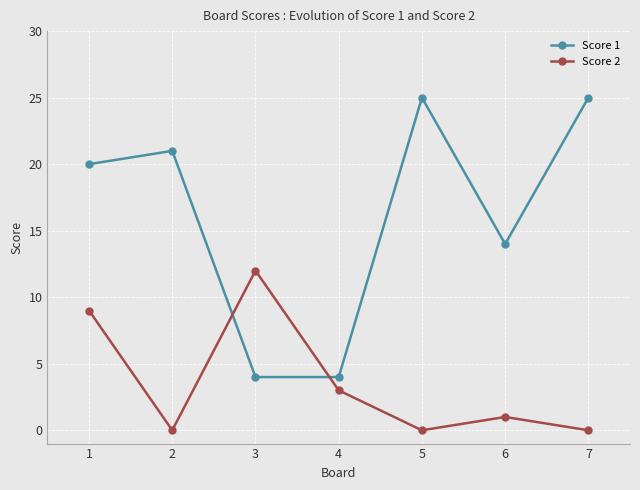

Count the Score 1 values in the range 4 to 25.

7